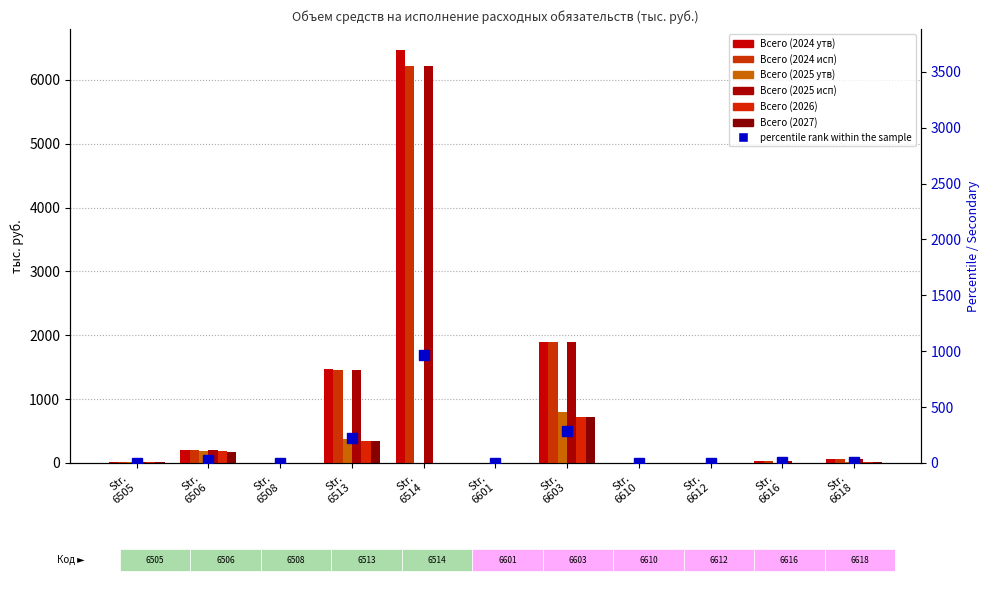

How many series are shown in this chart?

6